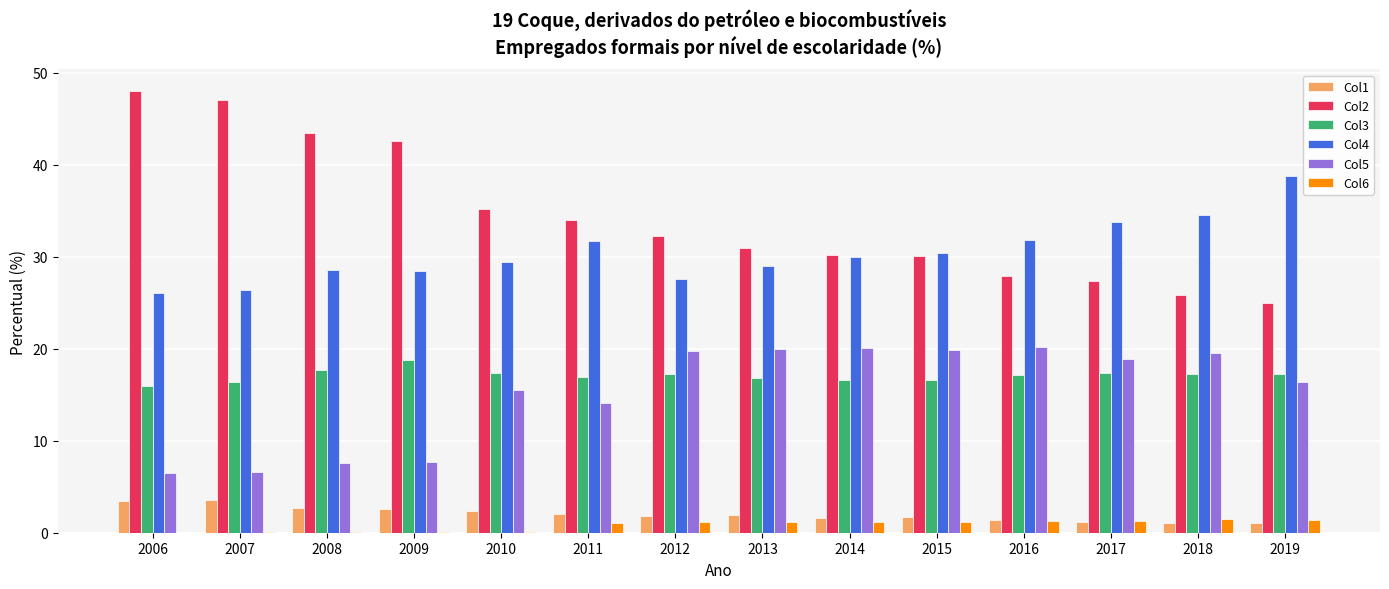

At which label does Col4 first exceed 30?

2011